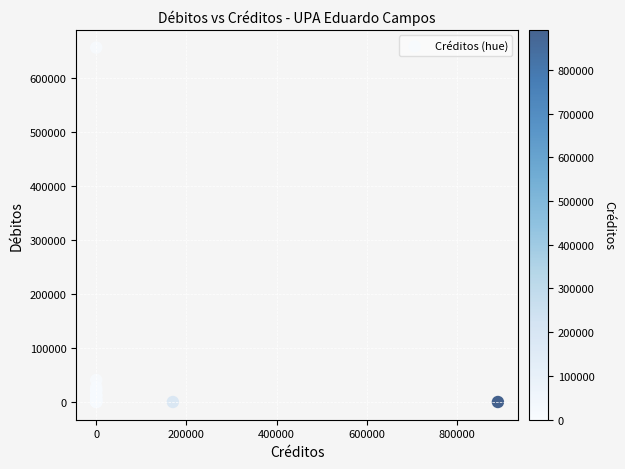

What Y value in the scatter plot is closest to 328064?

40715.5